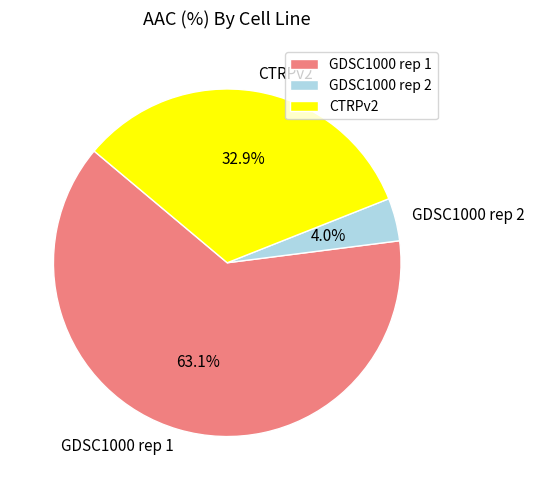

The GDSC1000 rep 1 slice represents 63% of the pie. True or false?

True